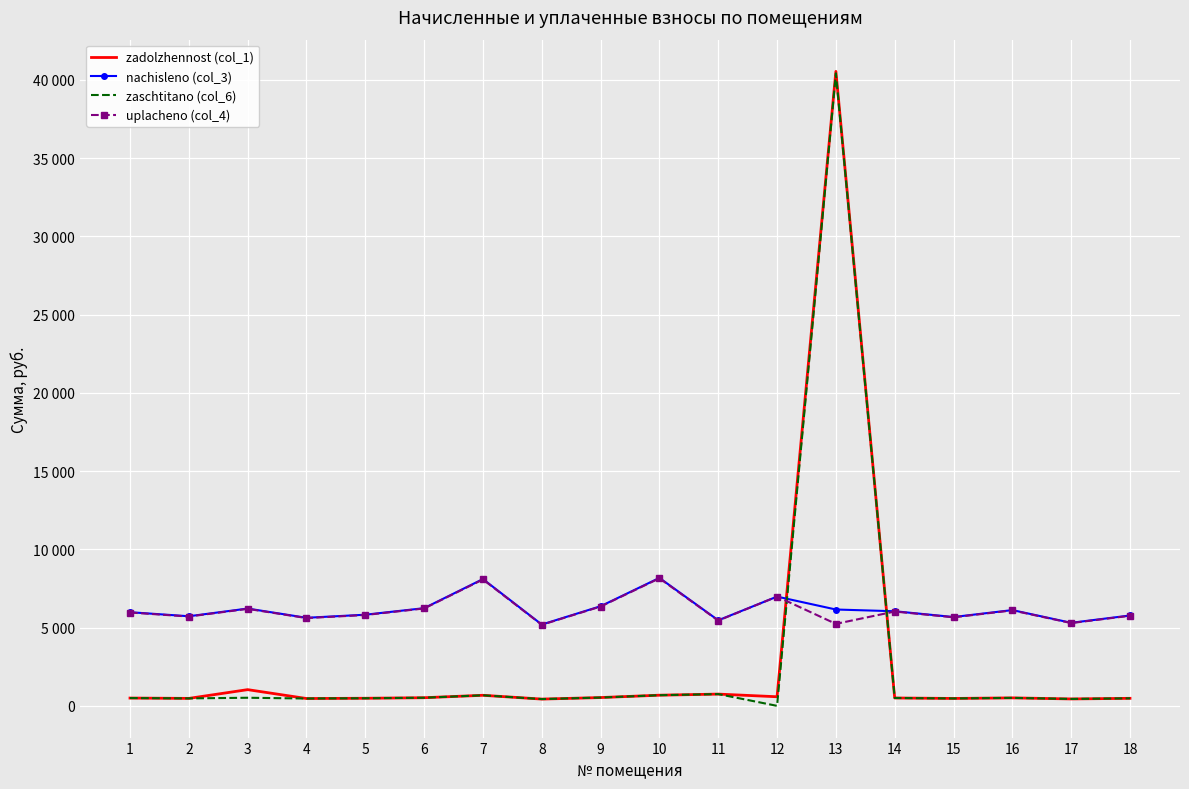

After their last crossing, which series has the higher values: uplacheno (col_4) or zaschtitano (col_6)?

uplacheno (col_4)